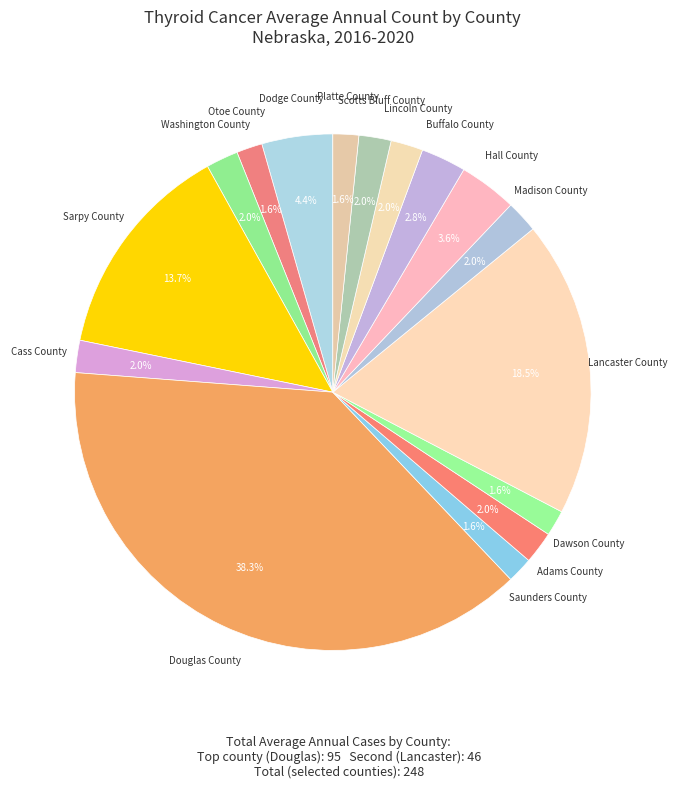

How many segments does this pie chart have?

16